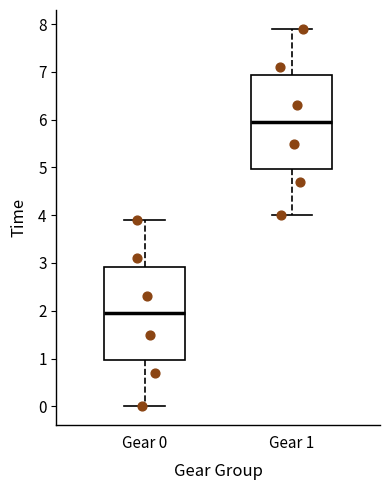

Where is the lower edge of the box for Gear 1 on the y-axis? The values are not printed on the chart, so give them approximately, as read against the axis.

5.0